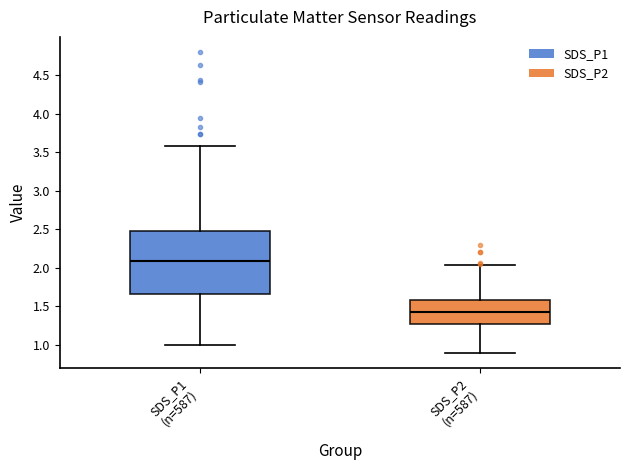

Reading left to right, read every box against the y-axis: the position of its median line, the range the box covers, and the ends of its whiskers. The values are not printed on the chart, so give them approximately, as read against the axis.

SDS_P1 (n=587): median 2.10, box 1.65 to 2.45, whiskers 1.00 to 3.60
SDS_P2 (n=587): median 1.40, box 1.25 to 1.60, whiskers 0.90 to 2.05